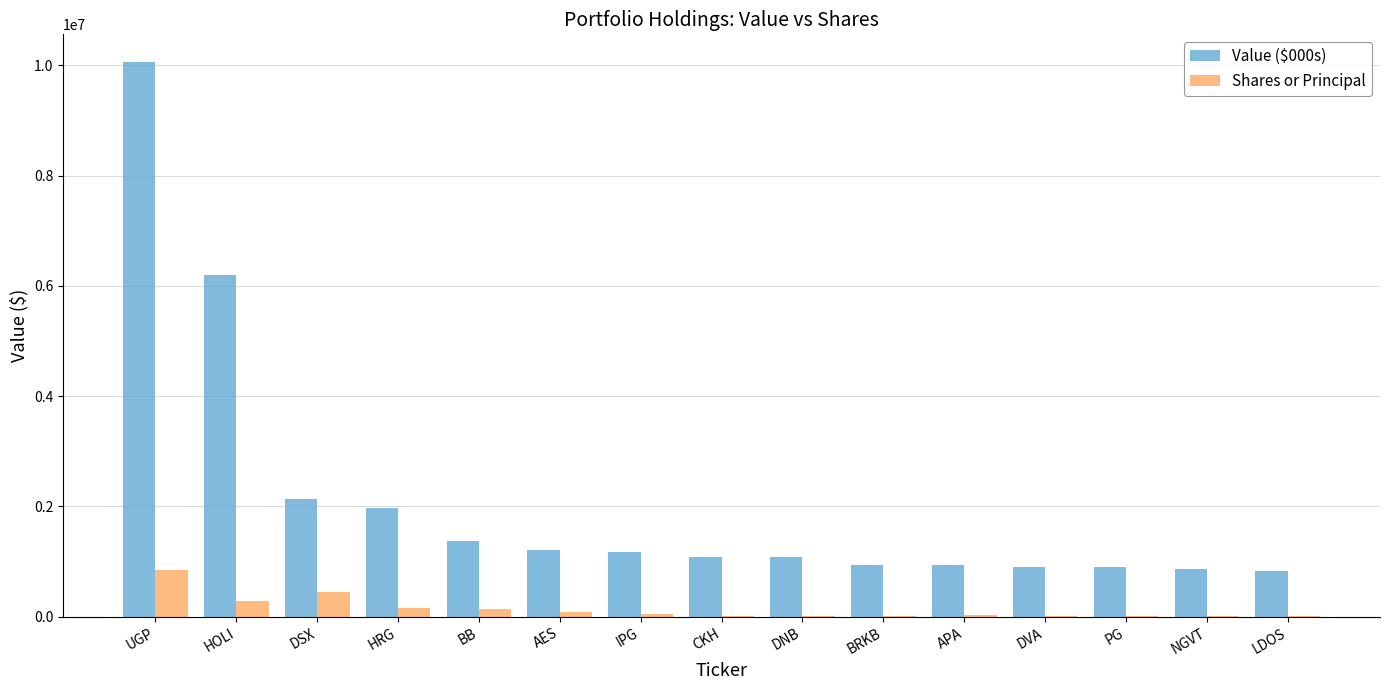

Is it true that Value ($000s) equals 2137000 at DSX?

True